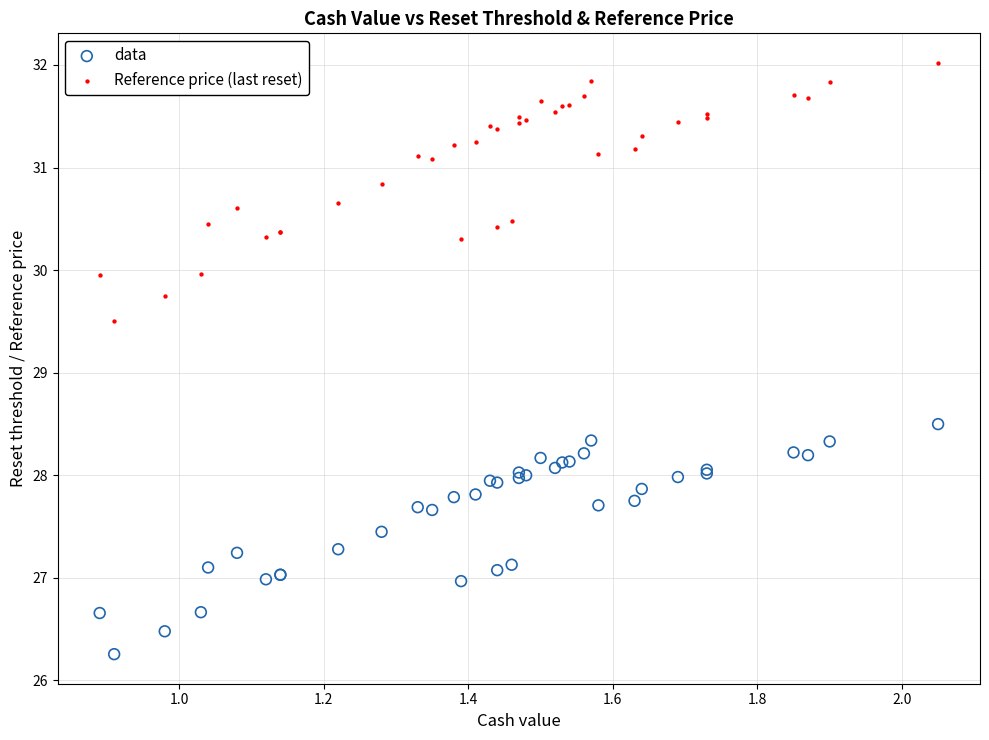

Which series has the widest spread of Y values?

Reference price (last reset)